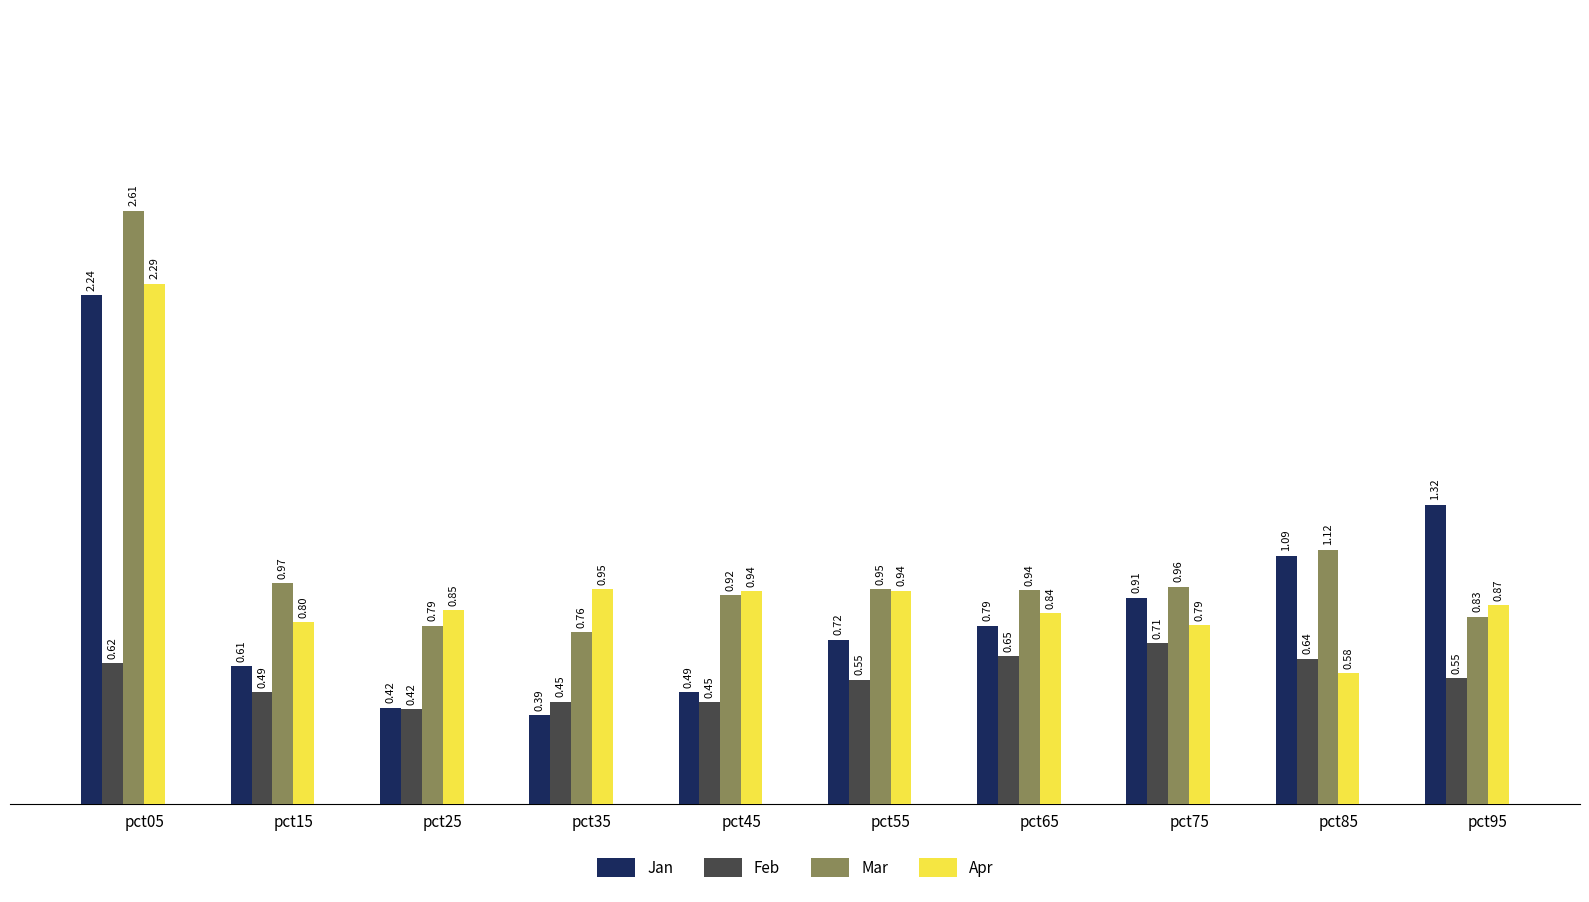

What is the total value across all series at pct75?

3.4